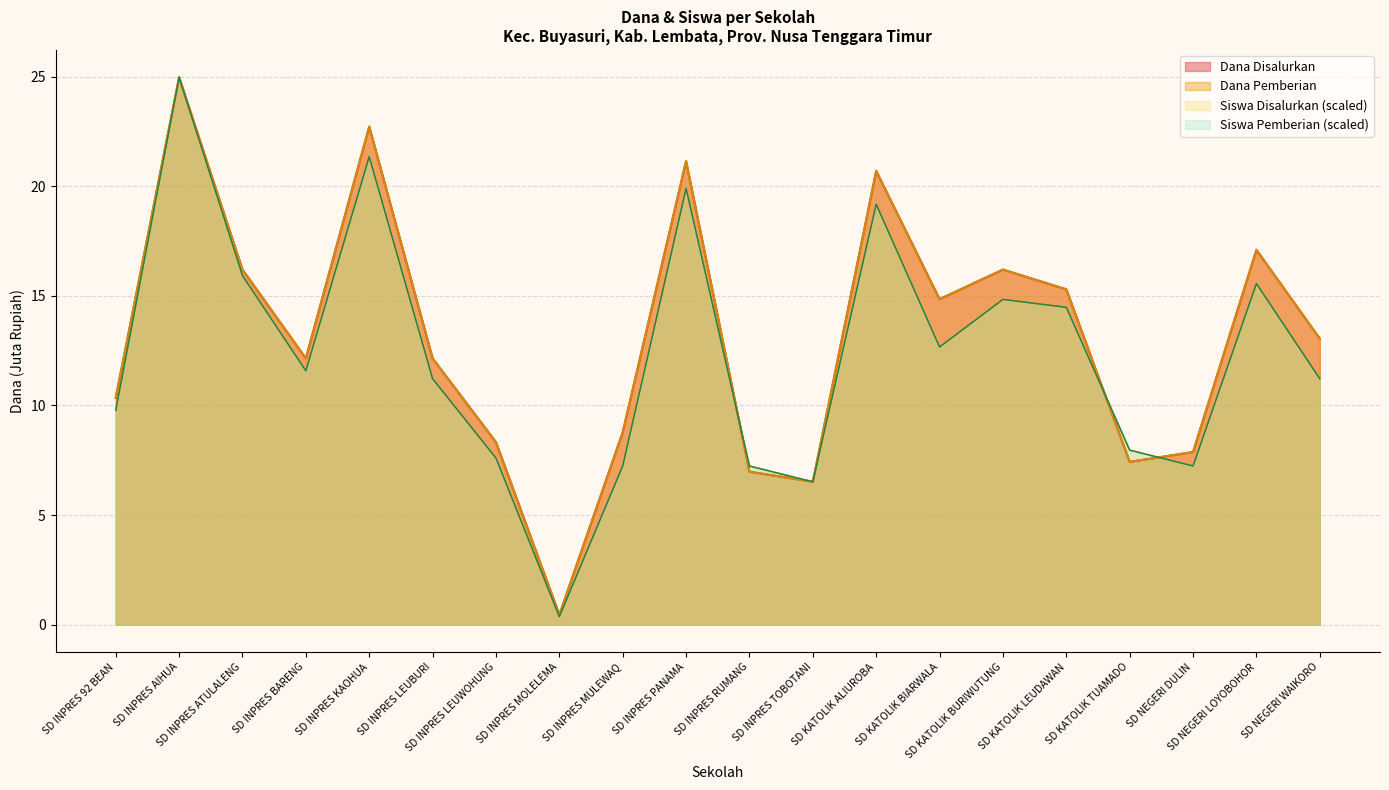

True or false: Dana Pemberian has a value of 9.2 at SD KATOLIK BURIWUTUNG.

False